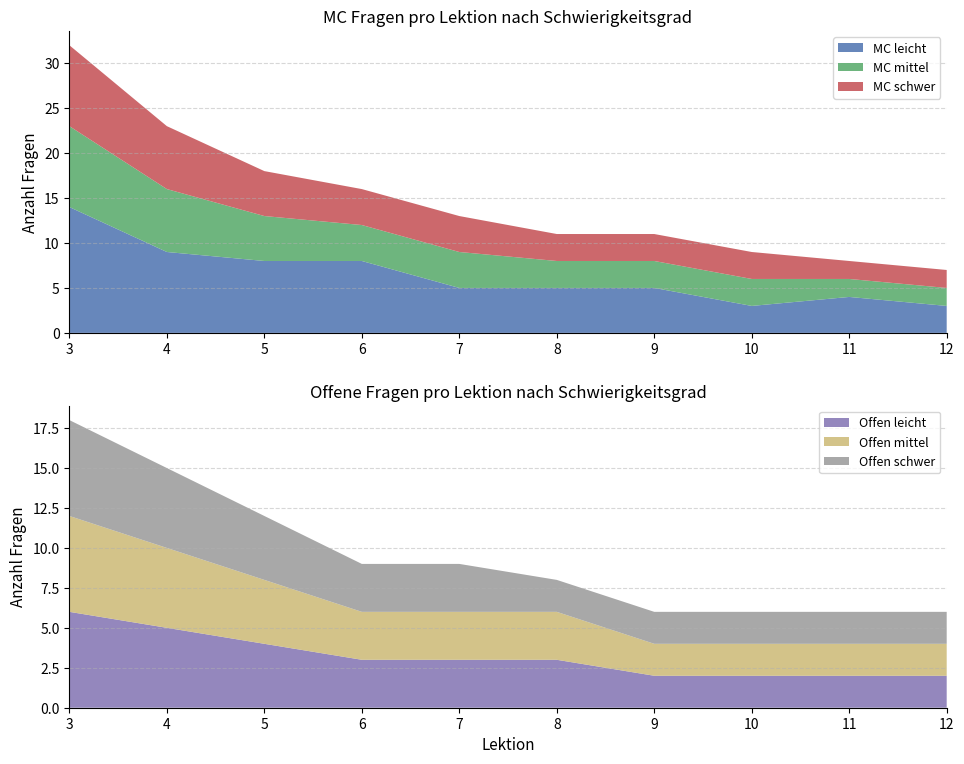

Reading left to right, what are all the values shown in this chart?

MC leicht: 3=14	4=9	5=8	6=8	7=5	8=5	9=5	10=3	11=4	12=3
MC mittel: 3=9	4=7	5=5	6=4	7=4	8=3	9=3	10=3	11=2	12=2
MC schwer: 3=9	4=7	5=5	6=4	7=4	8=3	9=3	10=3	11=2	12=2
Offen leicht: 3=6	4=5	5=4	6=3	7=3	8=3	9=2	10=2	11=2	12=2
Offen mittel: 3=6	4=5	5=4	6=3	7=3	8=3	9=2	10=2	11=2	12=2
Offen schwer: 3=6	4=5	5=4	6=3	7=3	8=2	9=2	10=2	11=2	12=2